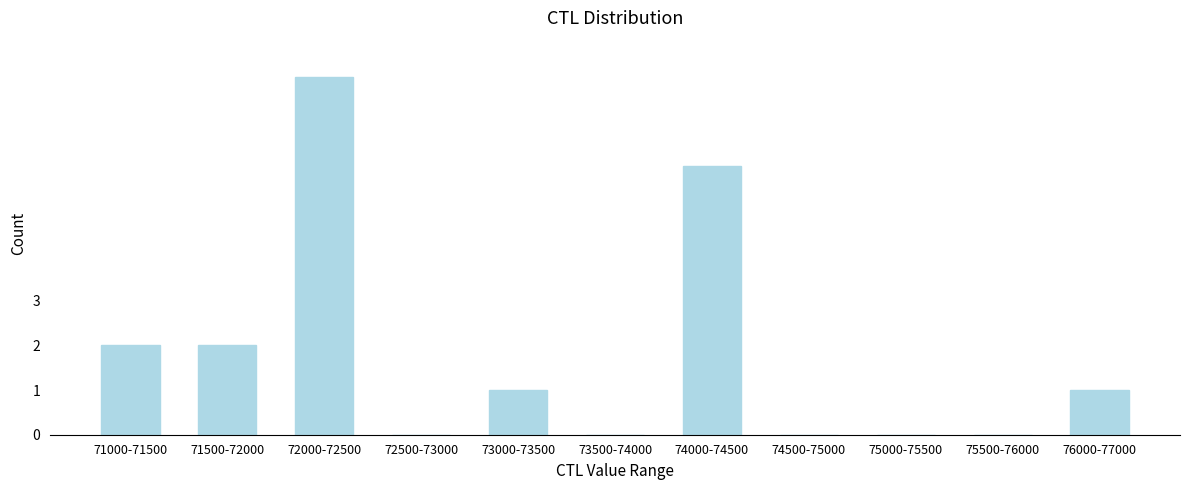

Reading left to right, transcribe all the data shown in this chart.

71000-71500=2	71500-72000=2	72000-72500=8	72500-73000=0	73000-73500=1	73500-74000=0	74000-74500=6	74500-75000=0	75000-75500=0	75500-76000=0	76000-77000=1